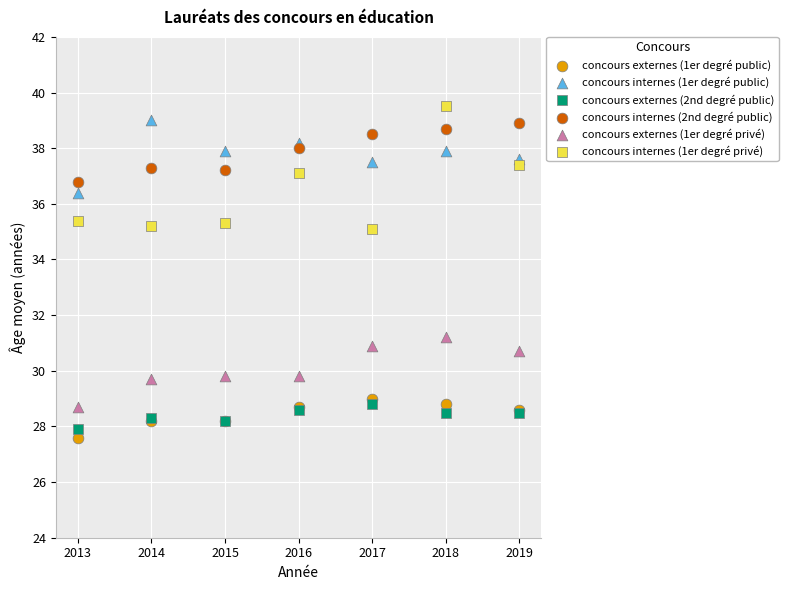

Which series has the largest Y range (max minus min)?

concours internes (1er degré privé)